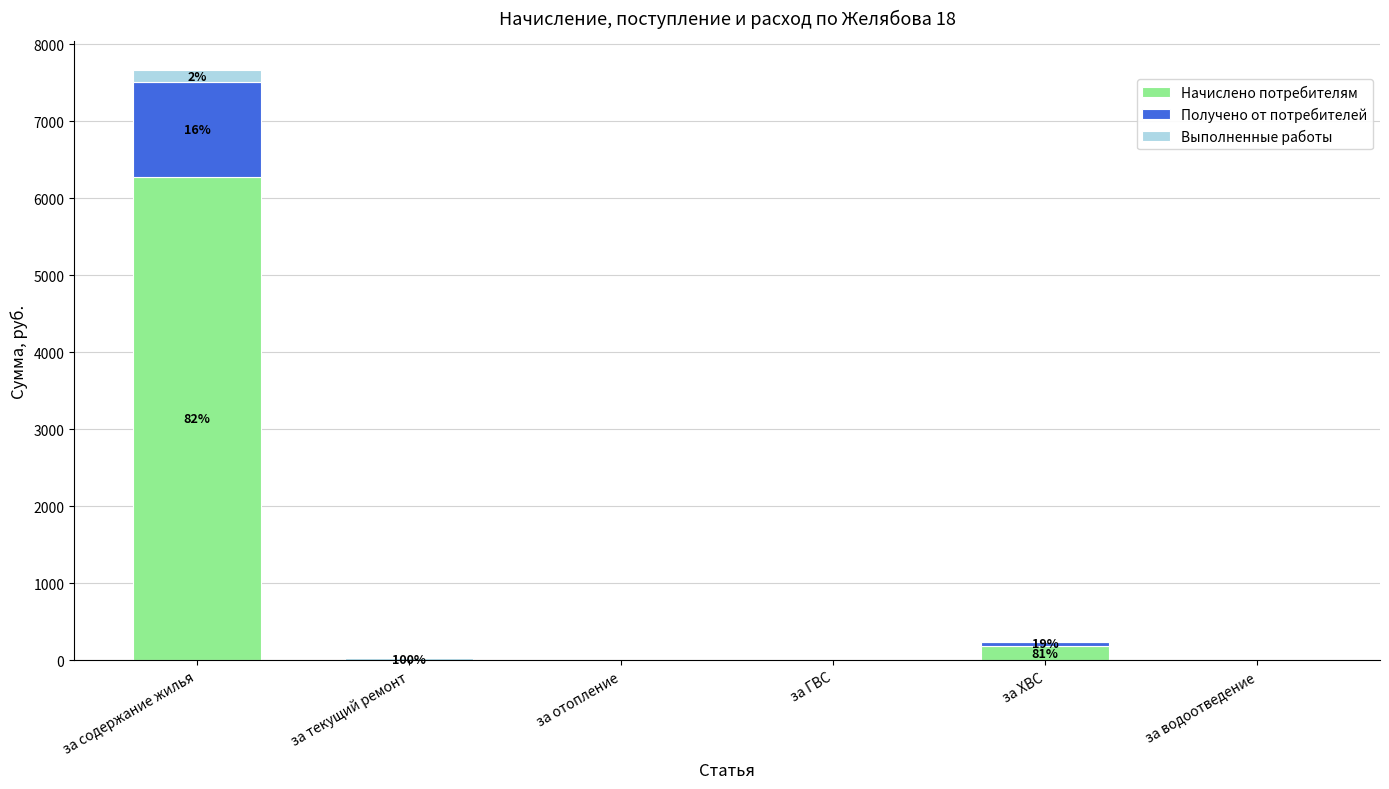

The value of Начислено потребителям at за ХВС is 190.7. True or false?

True